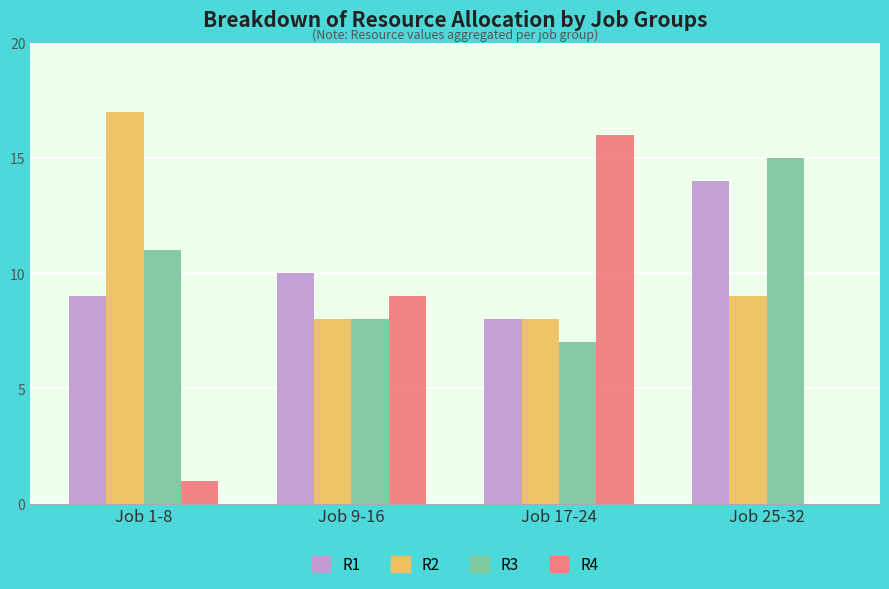

Between Job 9-16 and Job 17-24, which series saw the biggest shift?

R4